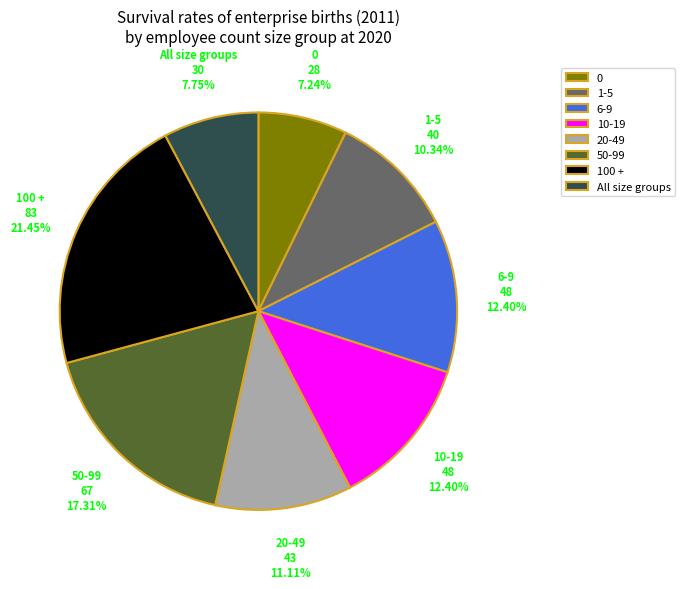

Which category has the biggest portion of the pie?

100 +